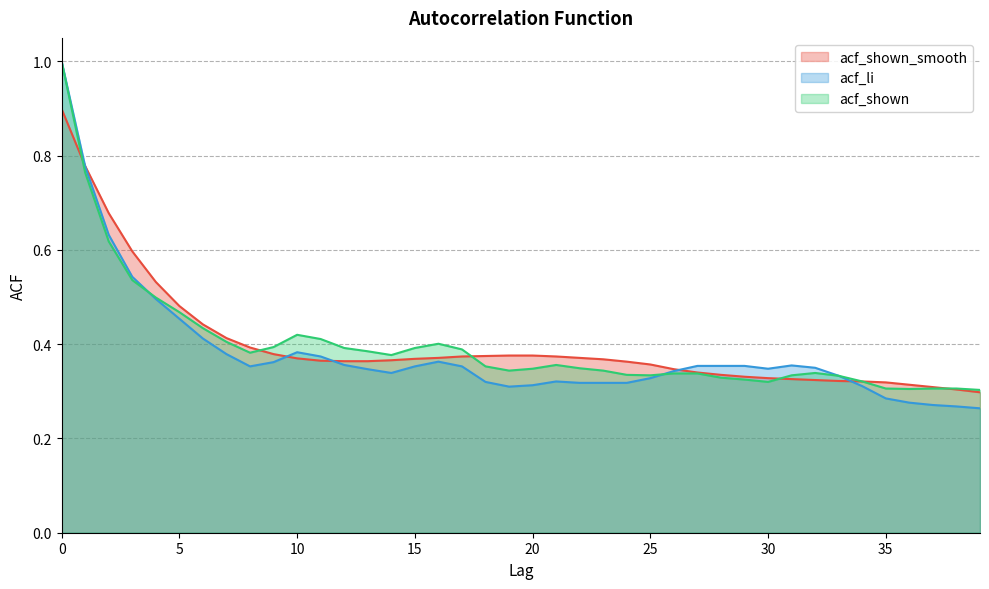

Is it true that acf_shown equals 0.6 at 19?

False